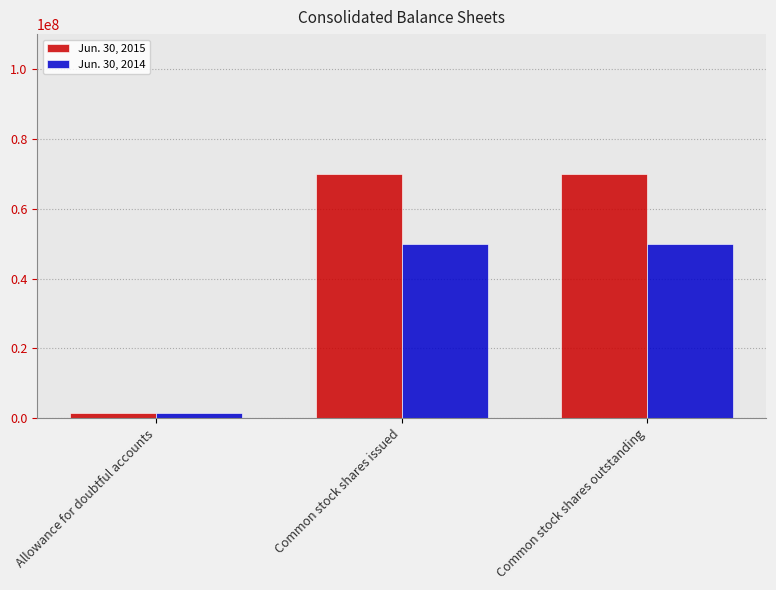

What position from the right is Common stock shares issued?

2